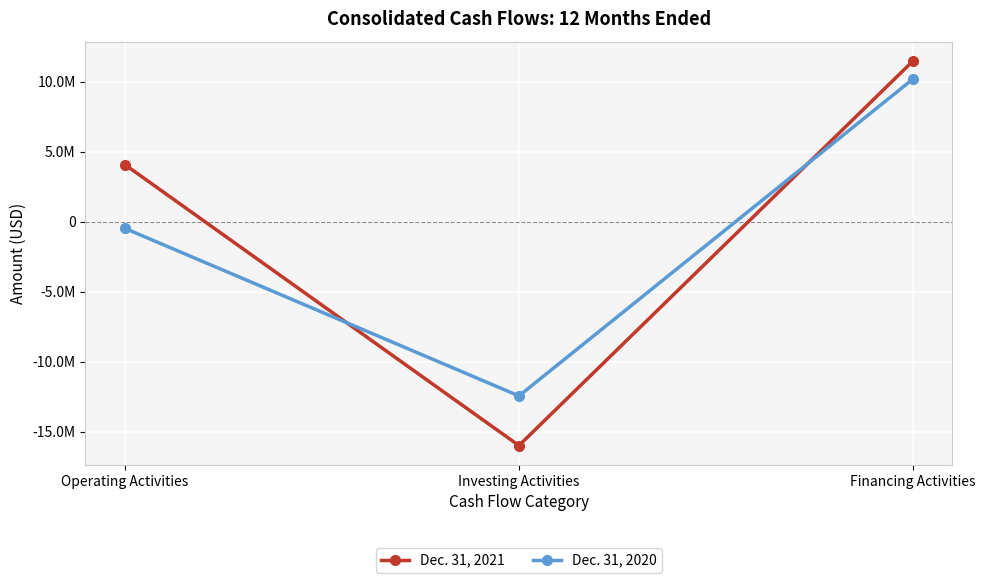

Which series has the largest total across all categories?

Dec. 31, 2021